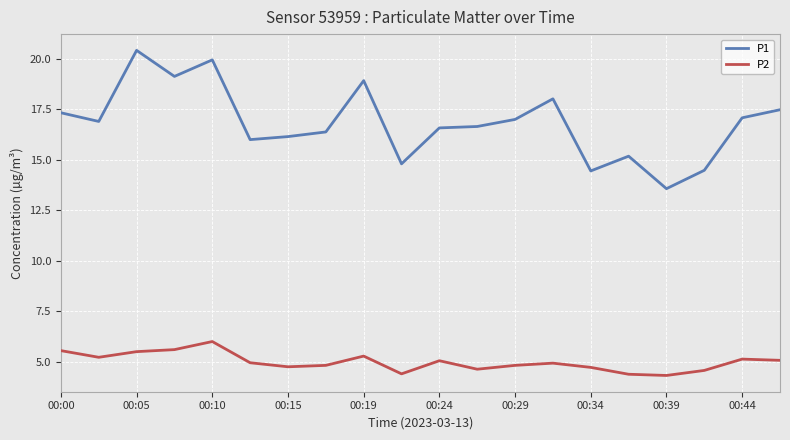

Count the number of categories in the chart.

20